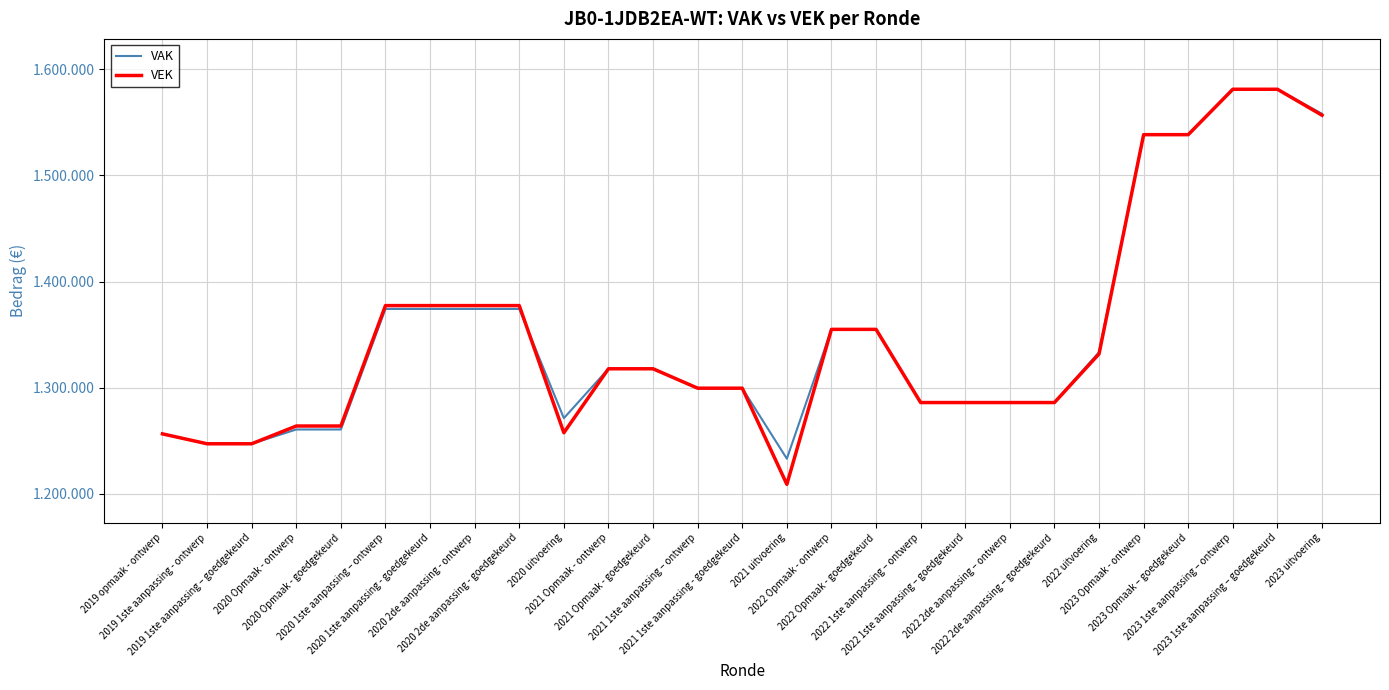

What is the approximate value of VAK at 2022 1ste aanpassing – ontwerp?

1286082